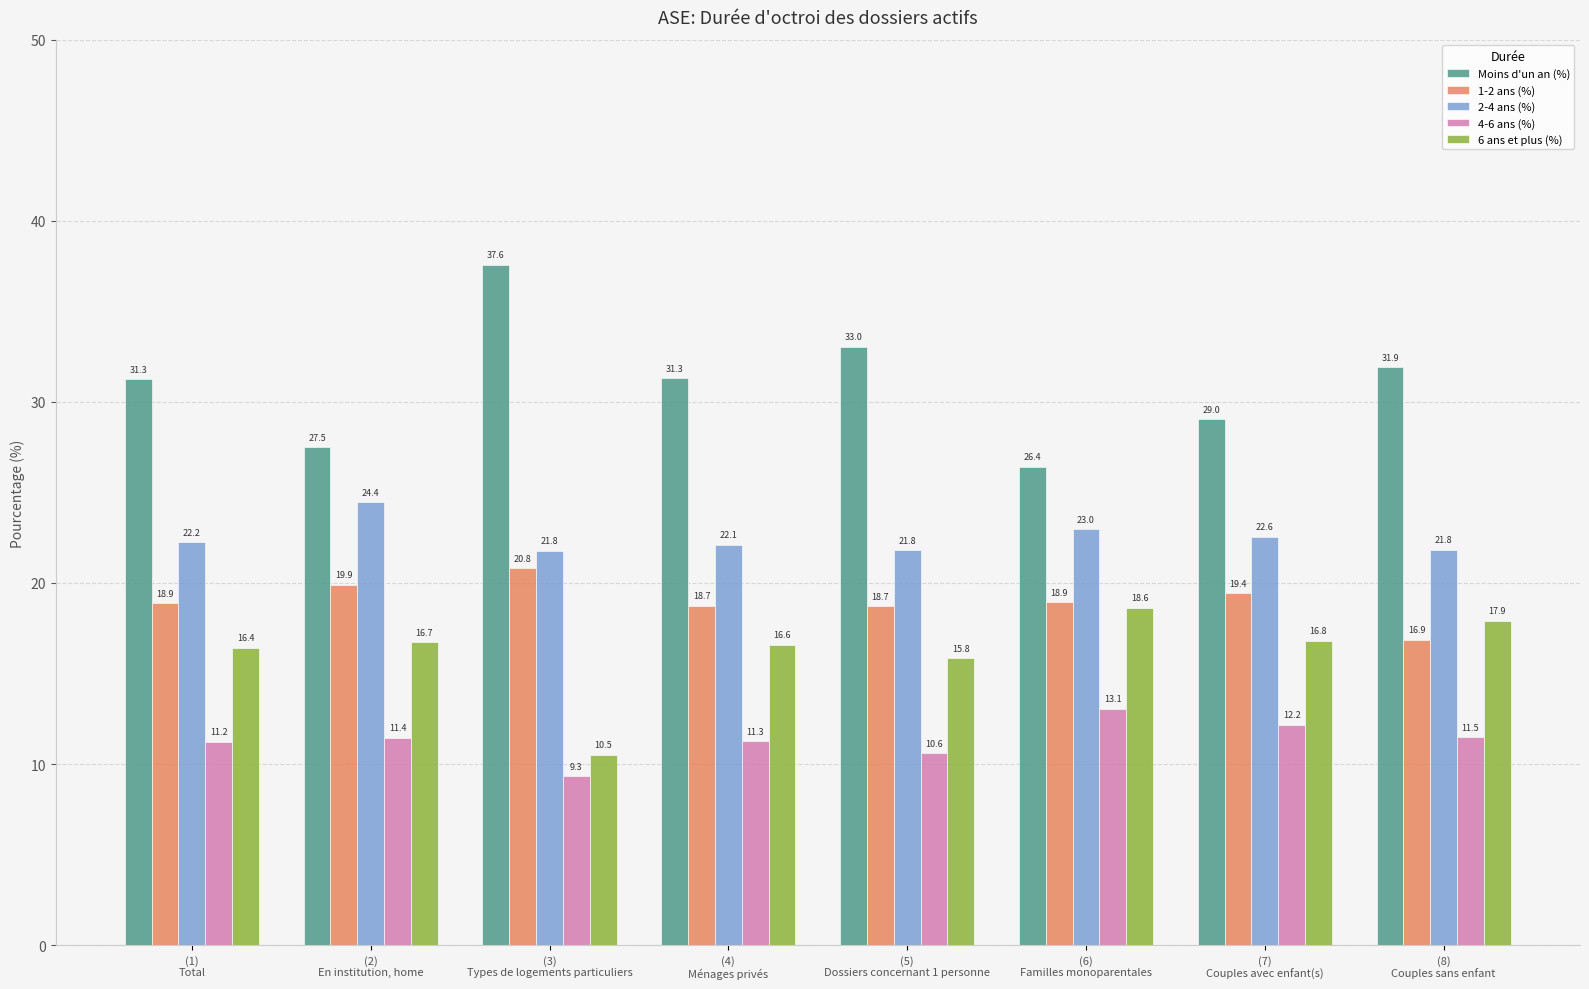

What is the difference between the maximum and minimum values in the 2-4 ans (%) series?

2.7